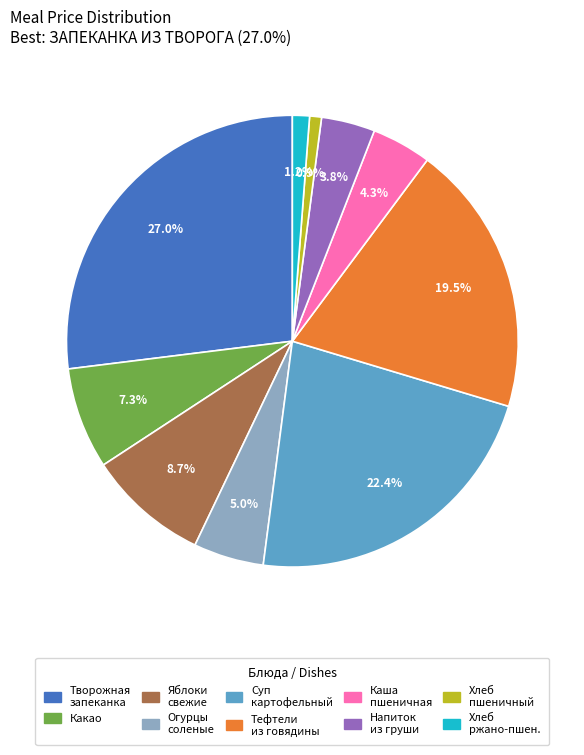

What is the largest slice in the pie chart?

Творожная запеканка